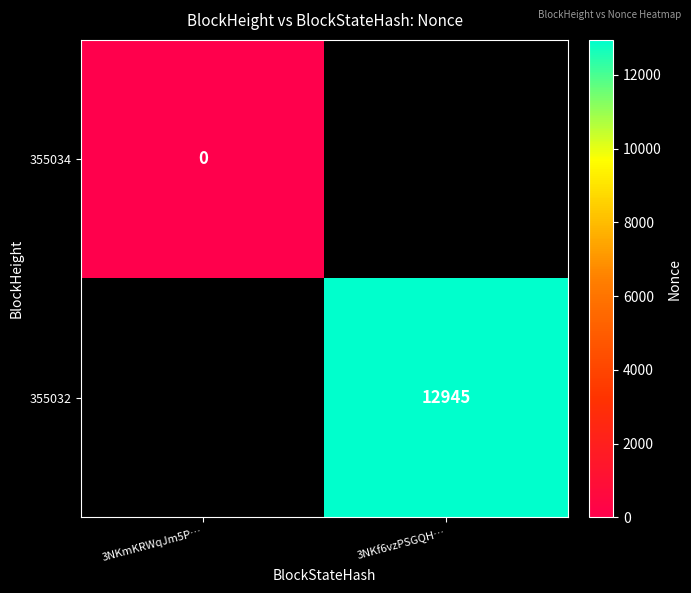

True or false: 355032 has a value of 17189 at 3NKf6vzPSGQH….

False